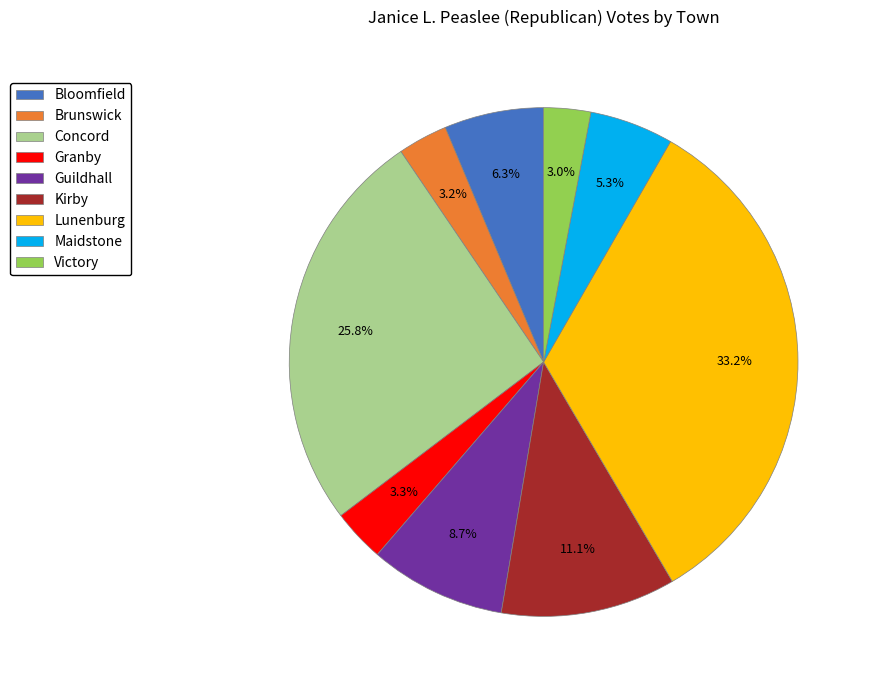

True or false: Concord accounts for 26% of the total.

True